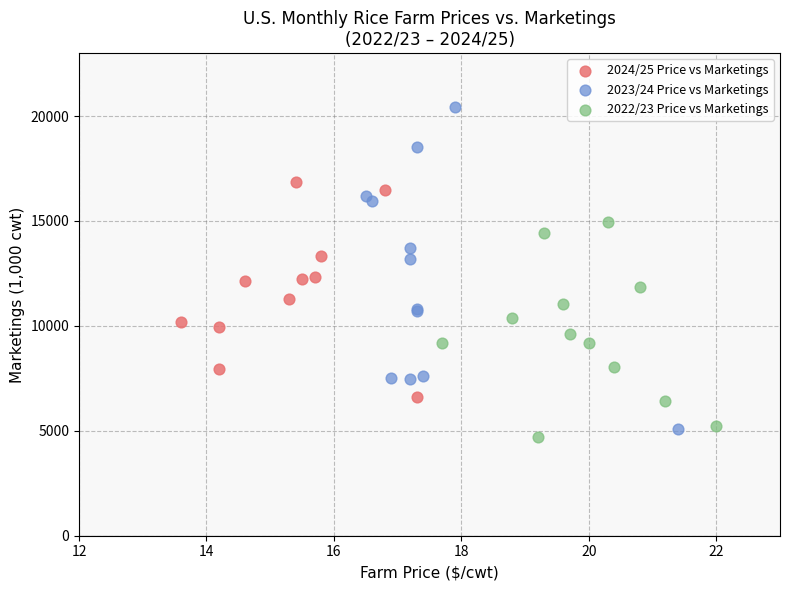

Which series reaches the maximum Y coordinate?

2023/24 Price vs Marketings